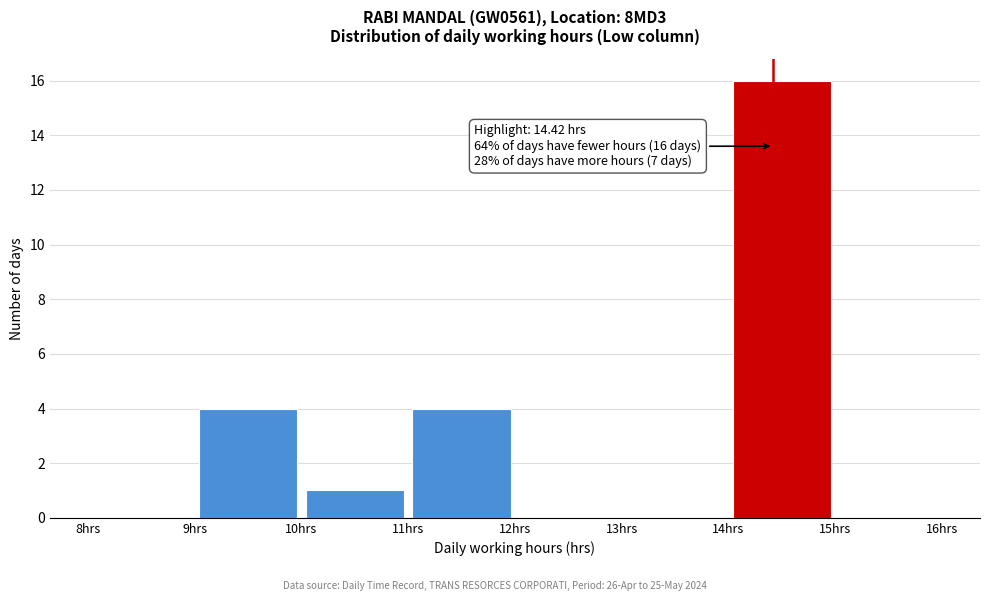

Over which range of the x-axis is the bar tallest?

14 to 15